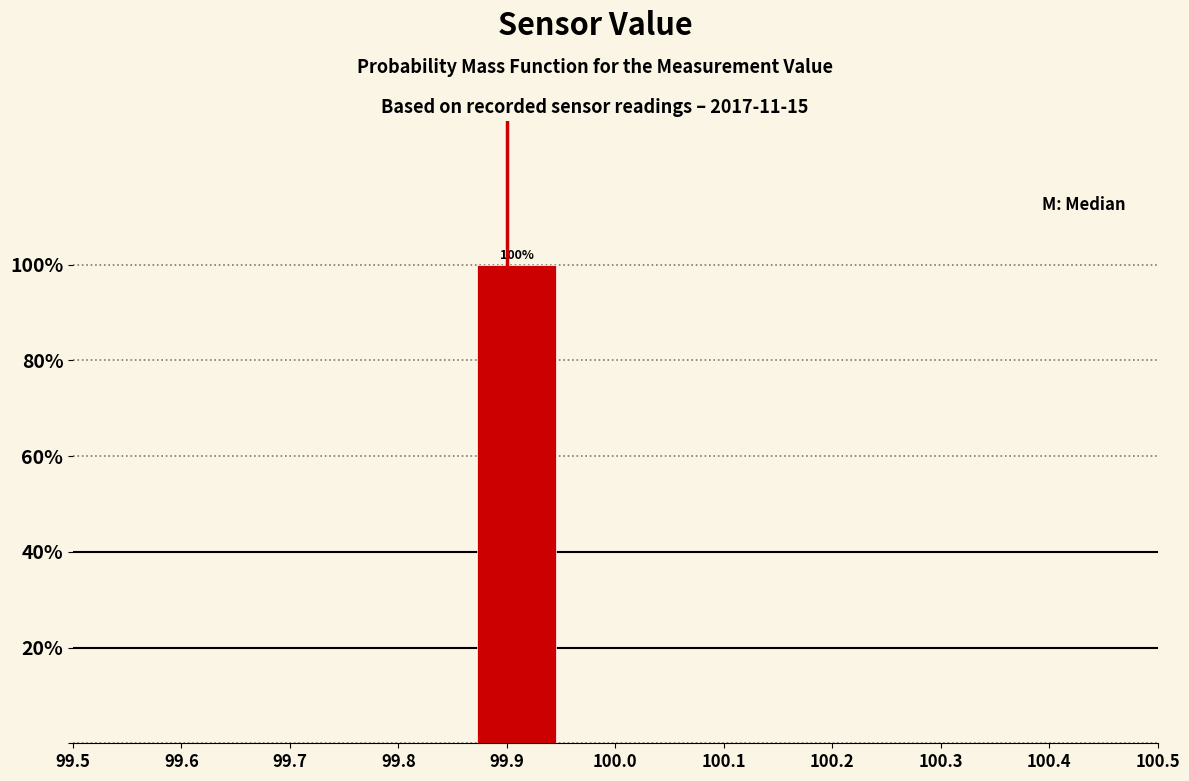

Which range on the x-axis has the tallest bar?

99.86 to 99.95